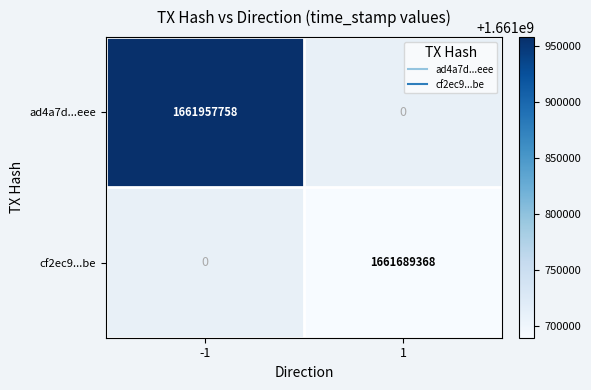

The cf2ec9...be series shows 1661689368.0 at 1. True or false?

True